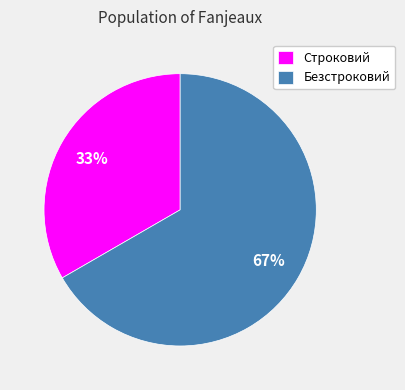

To the nearest percent, what is the average slice percentage?

50%